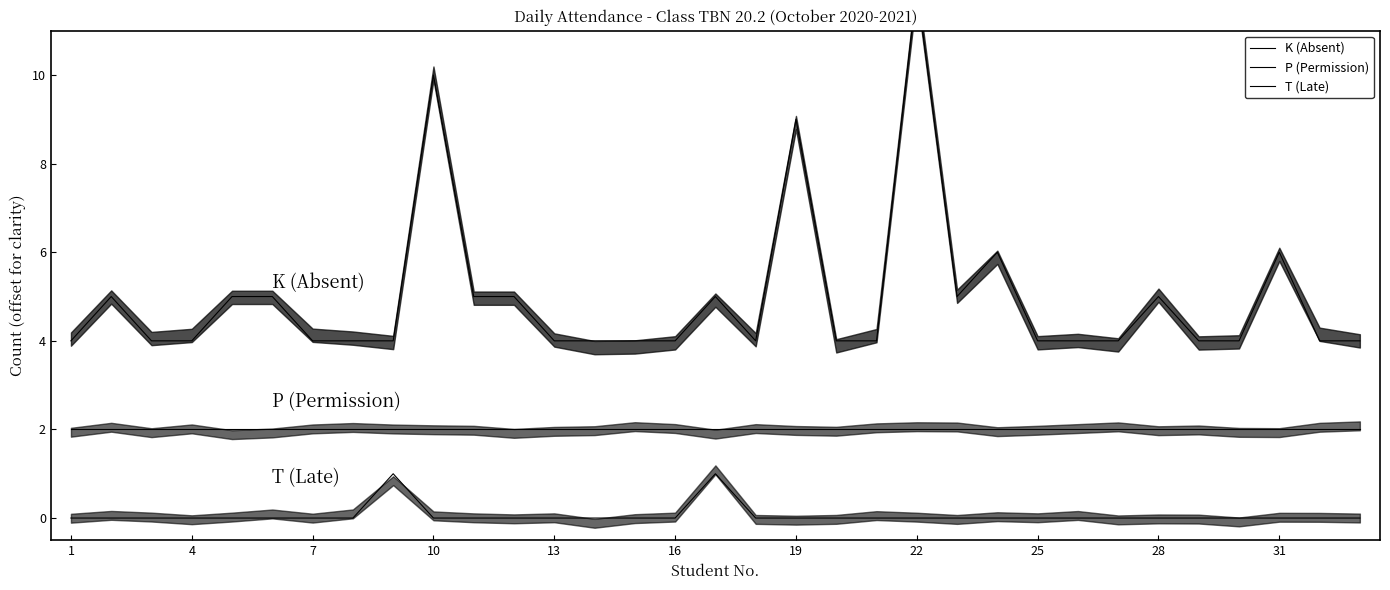

How many lines are shown in the chart?

3